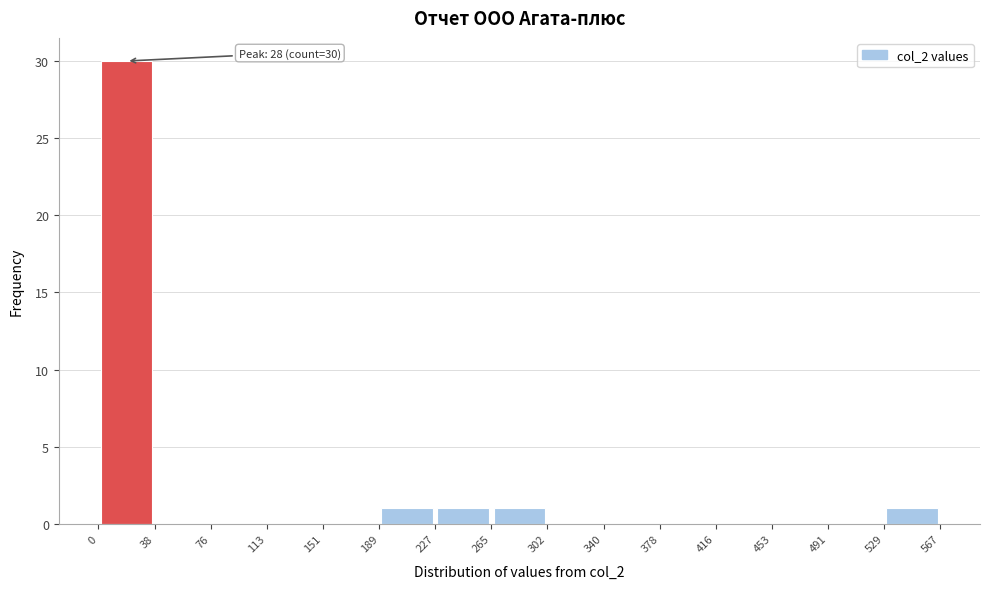

Over which range of the x-axis is the bar tallest?

0 to 38